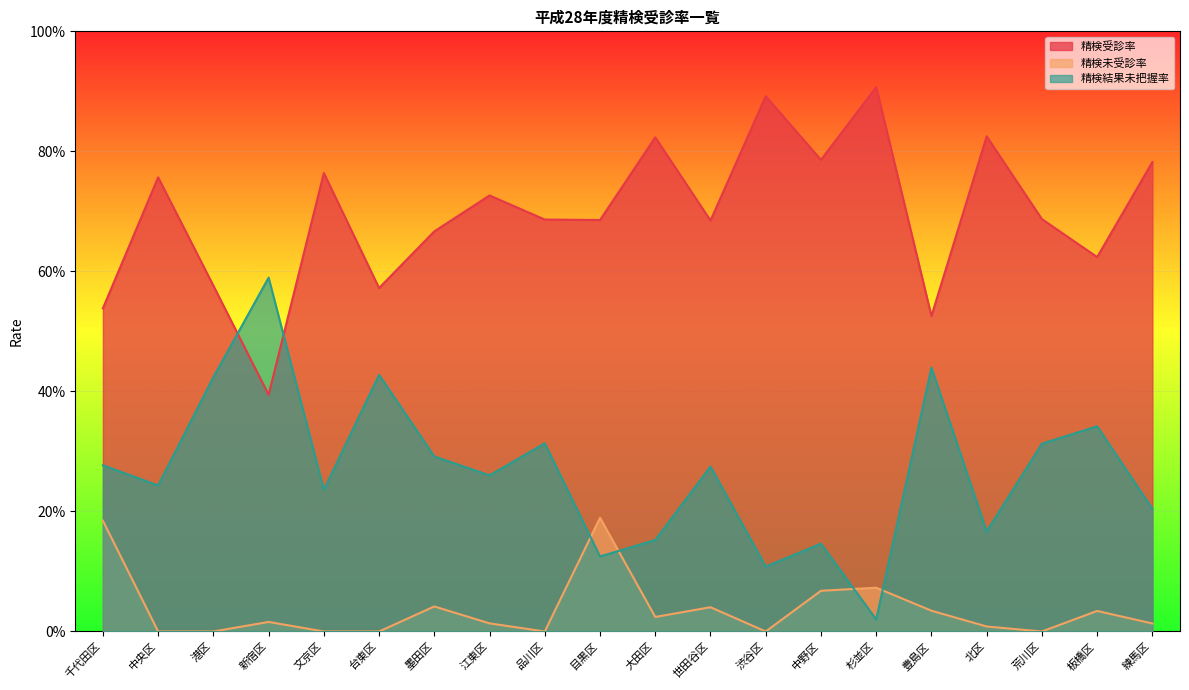

True or false: 精検未受診率 and 精検受診率 cross at least once.

False